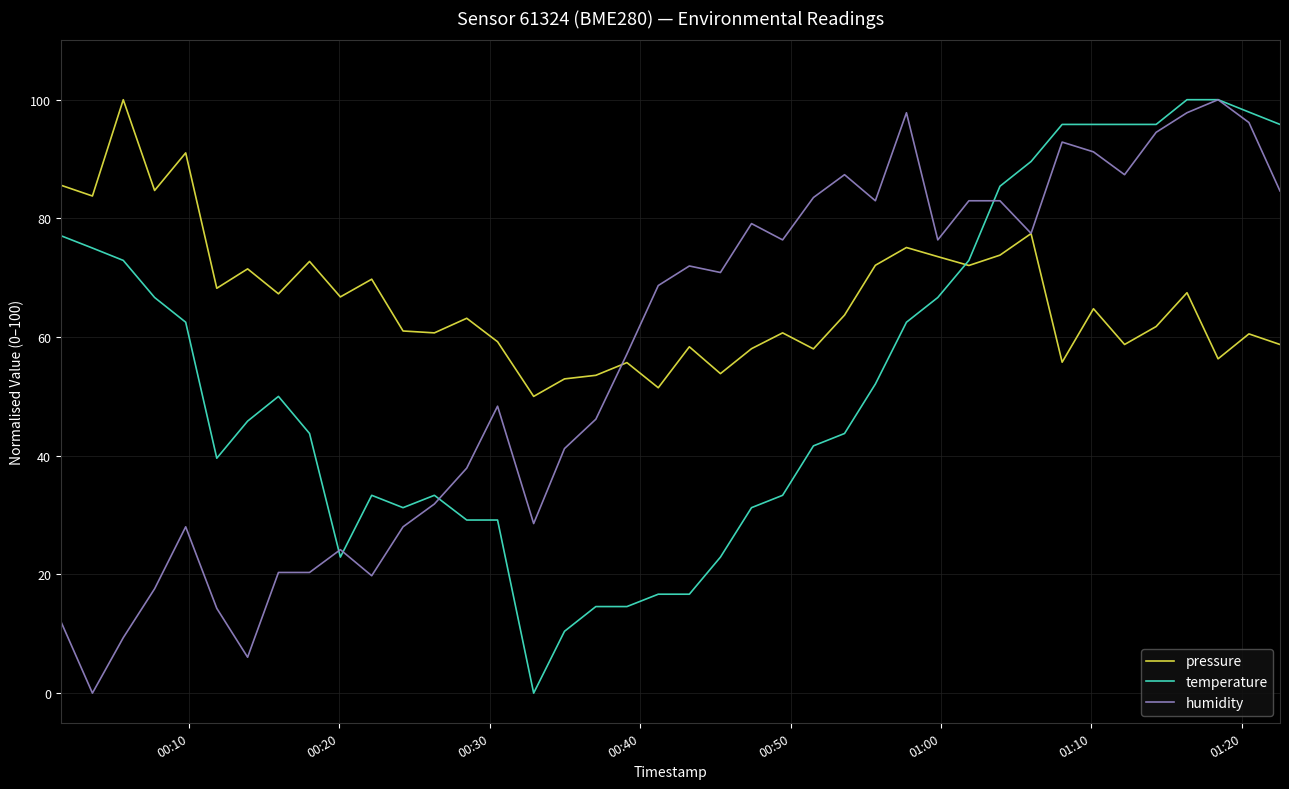

How many distinct data groups are displayed?

3